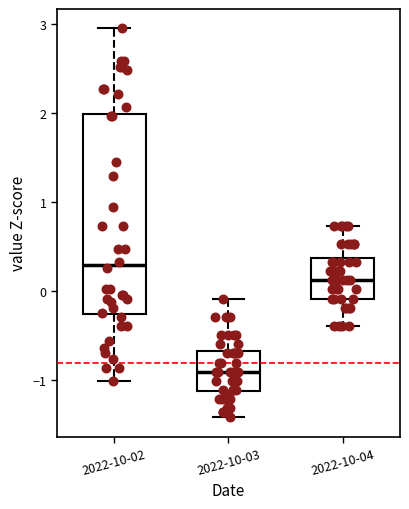

Where does the upper whisker of the box for 2022-10-03 end on the y-axis? The values are not printed on the chart, so give them approximately, as read against the axis.

-0.1